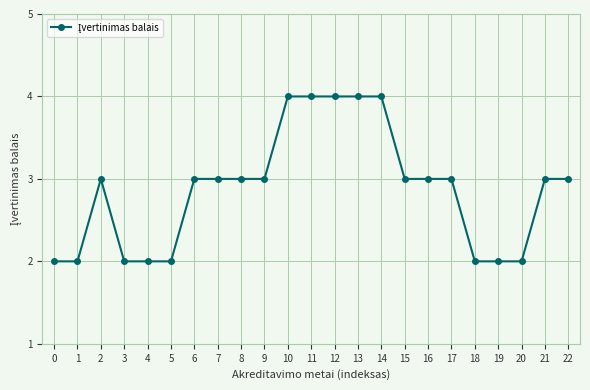

What is the sum of all values?

66